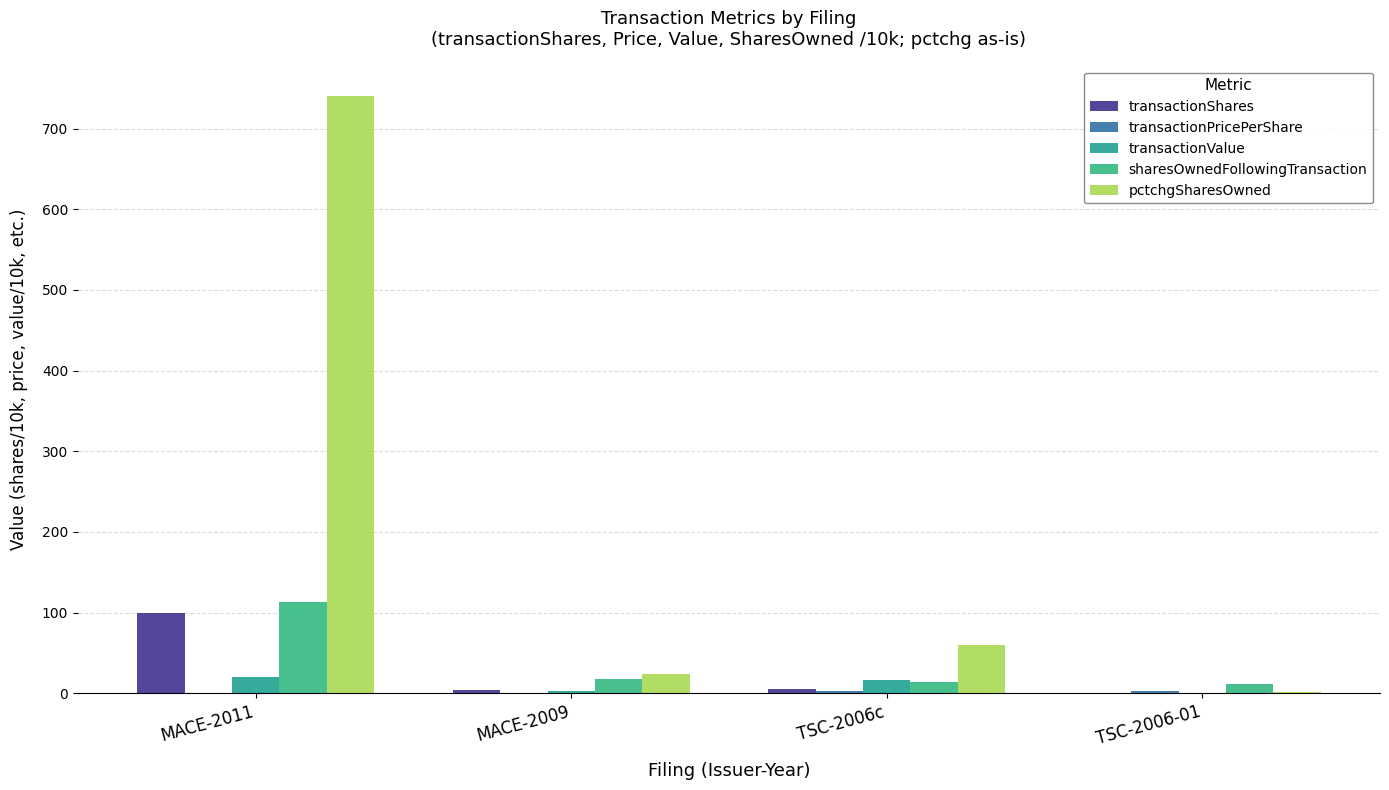

What is the label of the 4th bar from the right?

MACE-2011